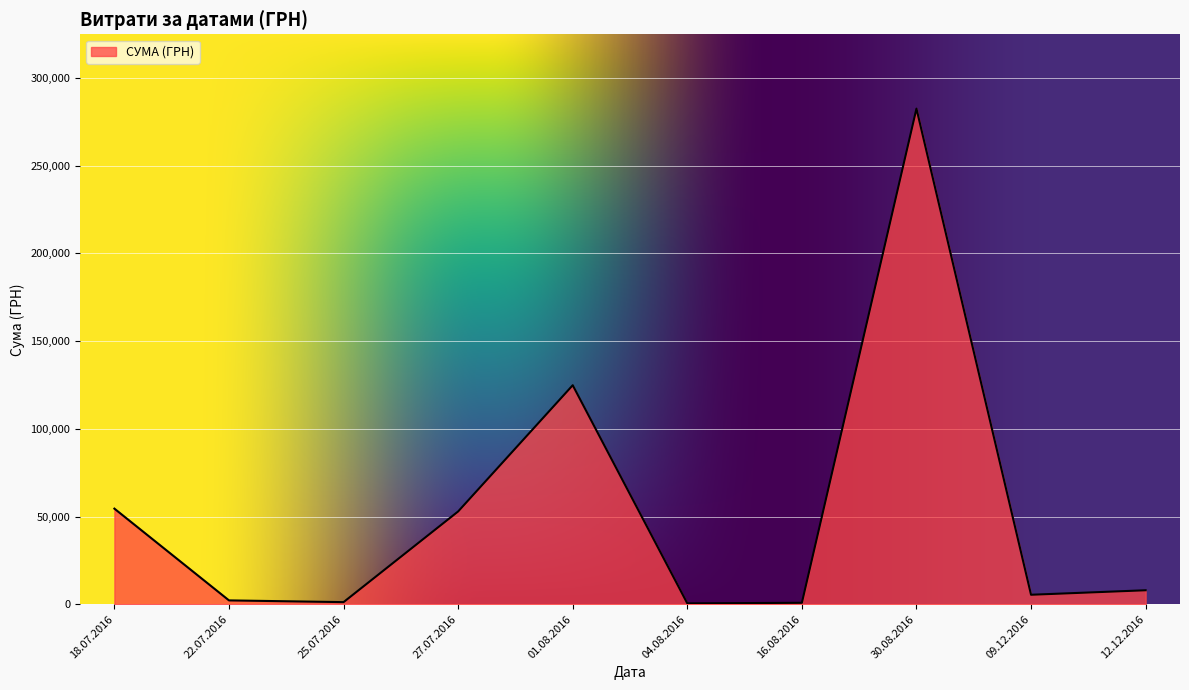

Between 30.08.2016 and 18.07.2016, which is larger?

30.08.2016